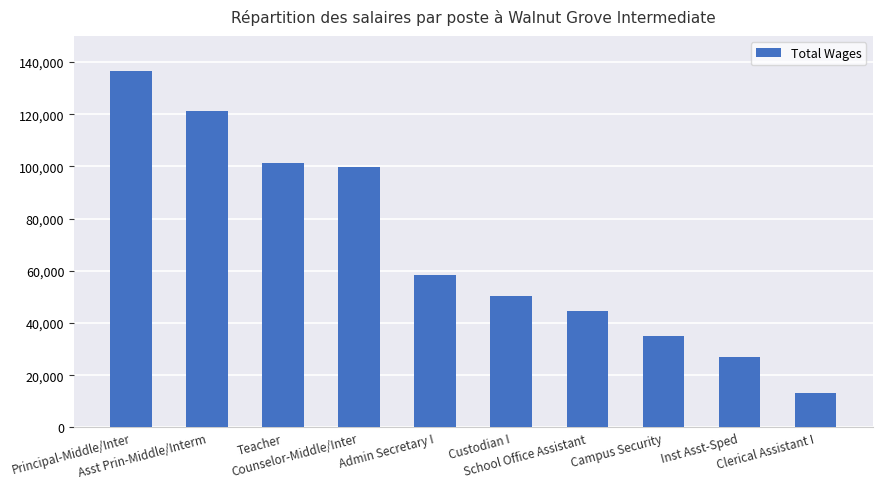

Which label corresponds to the smallest value in the chart?

Clerical Assistant I